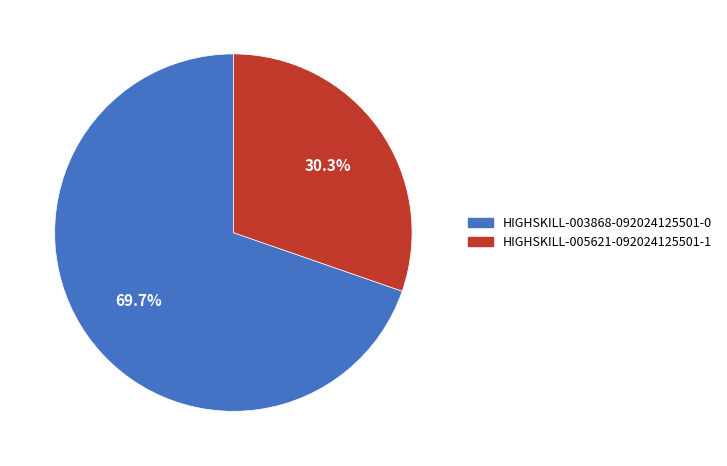

What percentage is the HIGHSKILL-003868-092024125501-0 slice, to the nearest percent?

70%